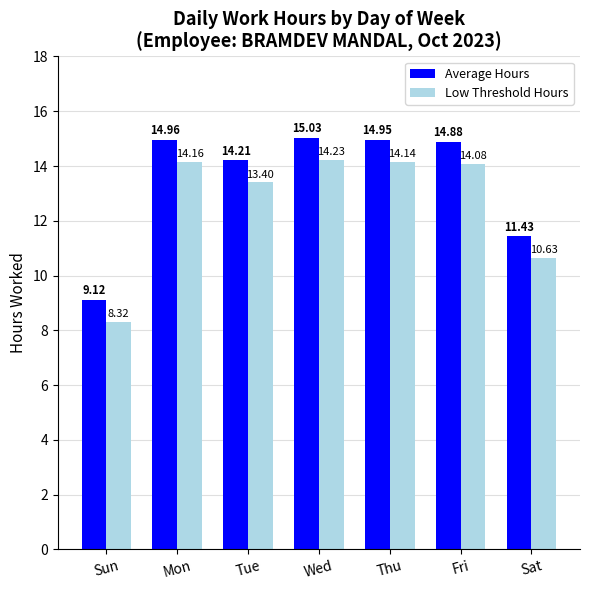

At which category is the sum across all series the highest?

Wed